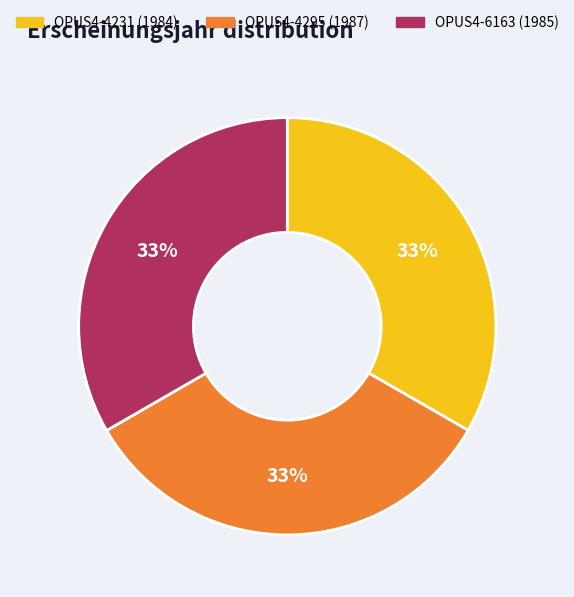

What is the ratio of the value at OPUS4-4231 to the value at OPUS4-6163?

1.0